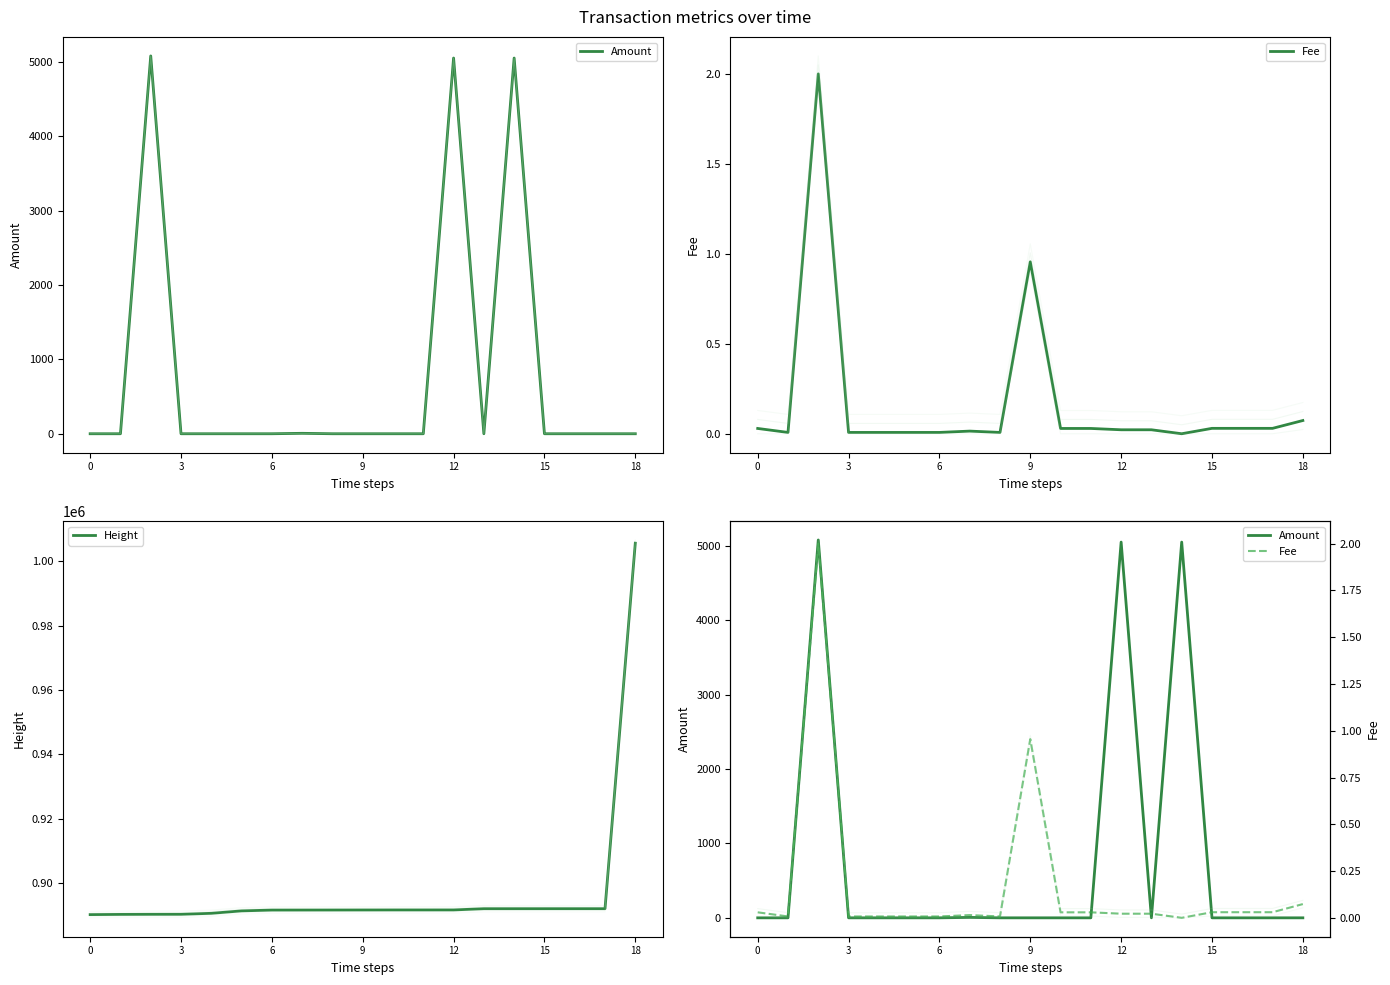

What is the difference between the maximum and minimum values in the Fee series?

2.0